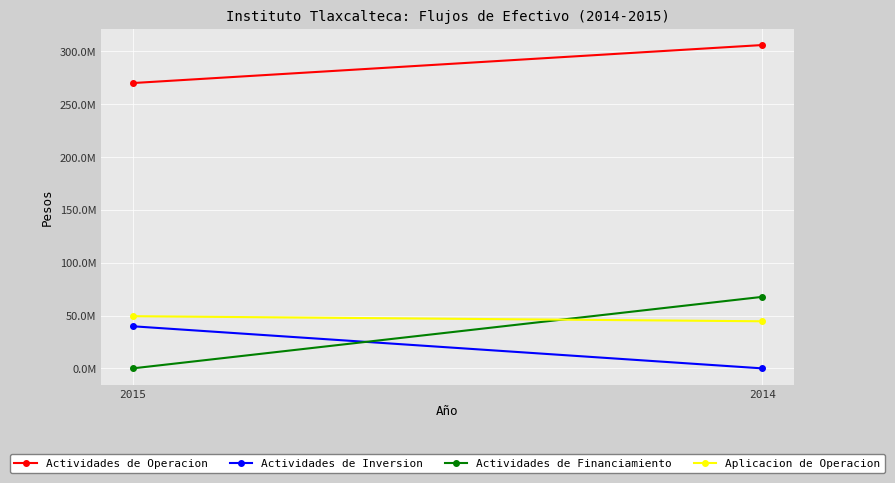

What is the maximum value for Aplicacion de Operacion?

49377122